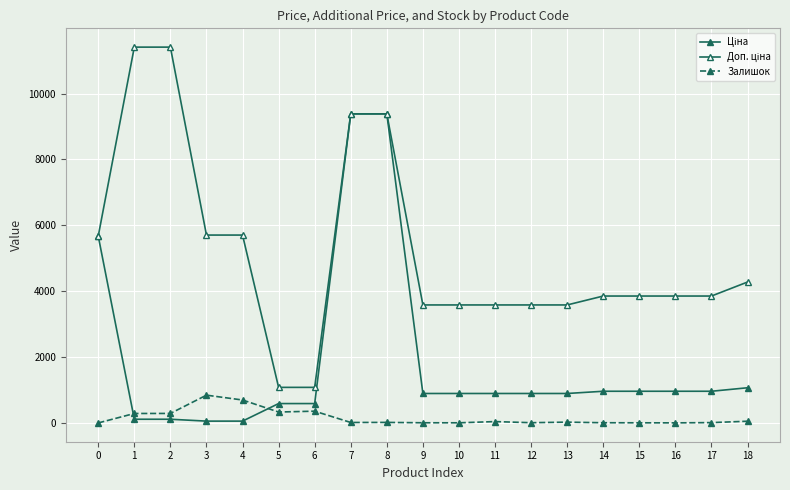

Is this an area chart (filled region under the line)?

No